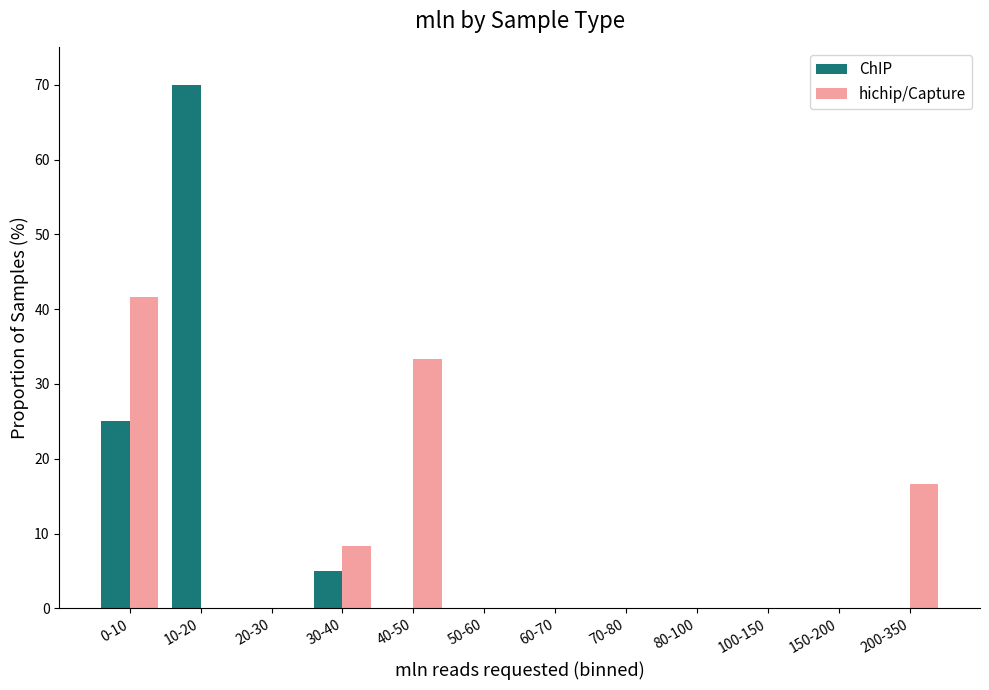

True or false: ChIP has a value of 0.0 at 60-70.

True